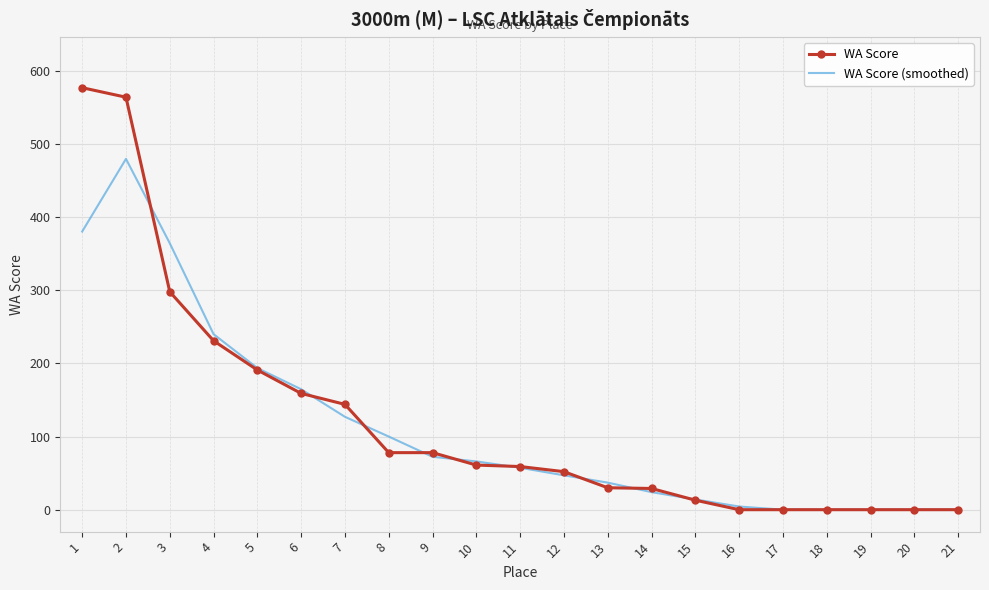

Rank the series at 2 from lowest to highest value.

WA Score (smoothed), WA Score